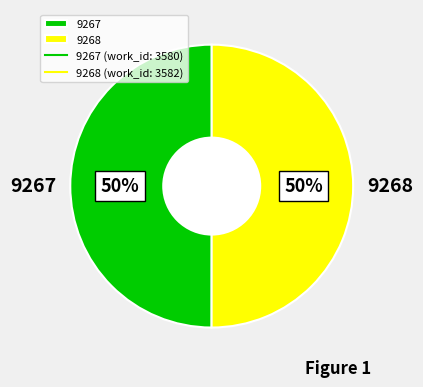

The 9267 slice represents 50% of the pie. True or false?

True